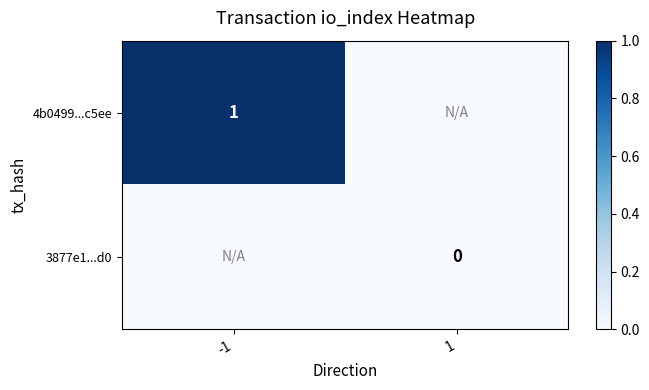

The value of 4b0499...c5ee at -1 is 1. True or false?

True